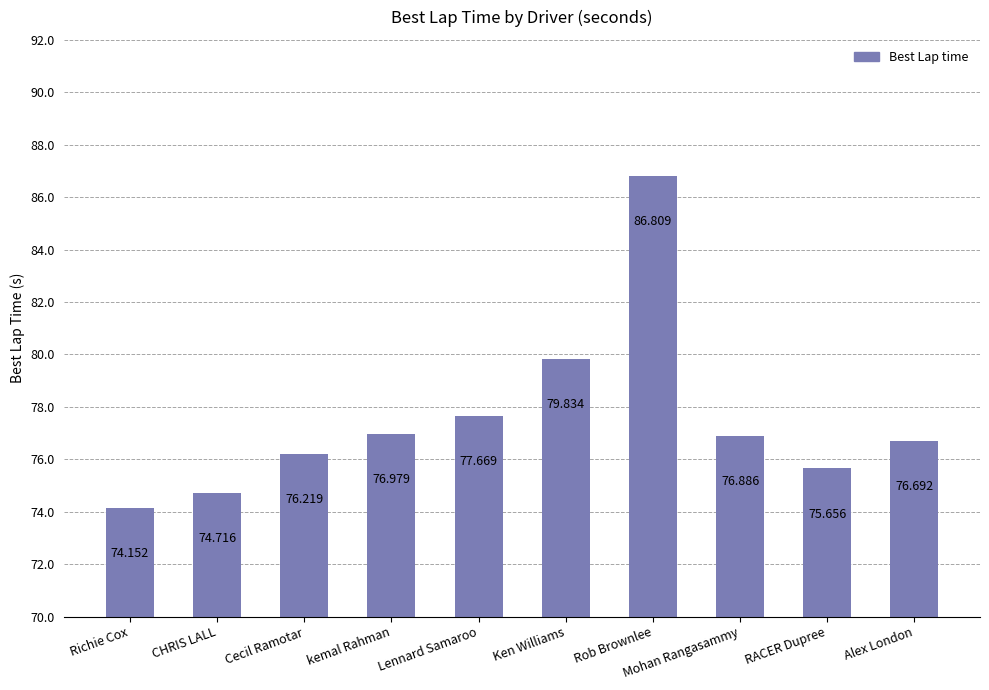

Which has a higher value, Mohan Rangasammy or Cecil Ramotar?

Mohan Rangasammy